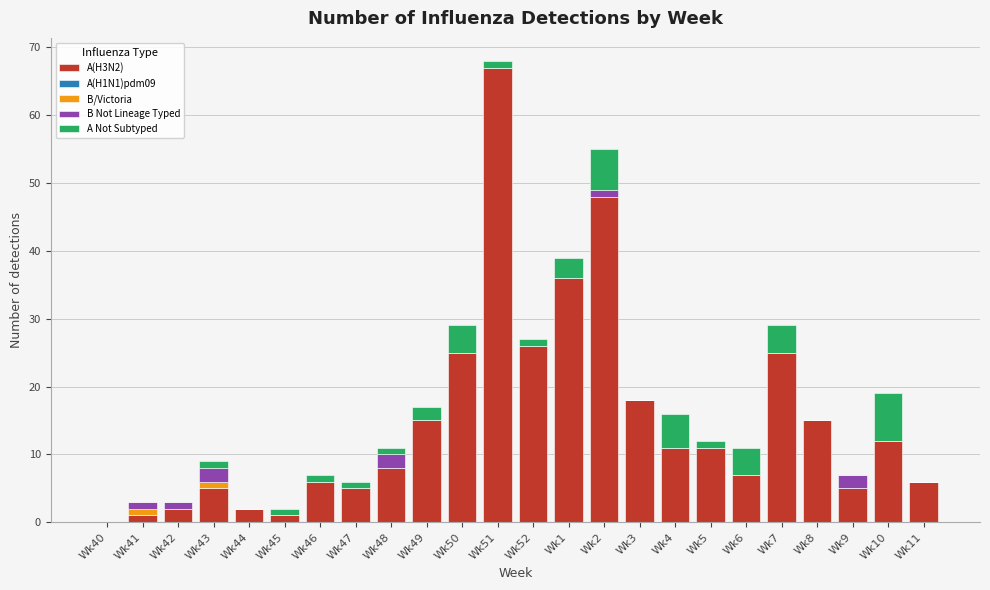

Which category has the highest value in the A(H3N2) series?

Wk51